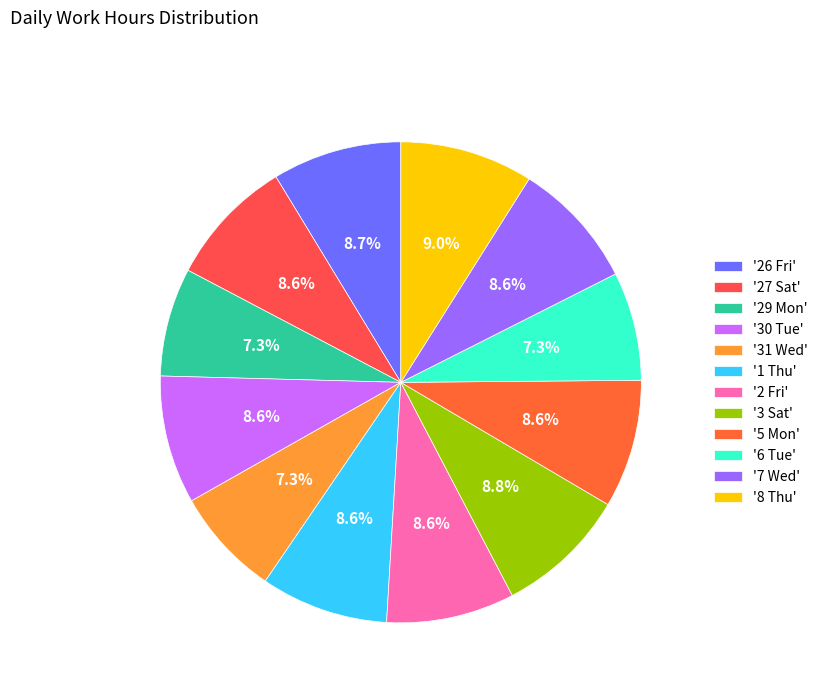

Count the number of slices in the pie.

12